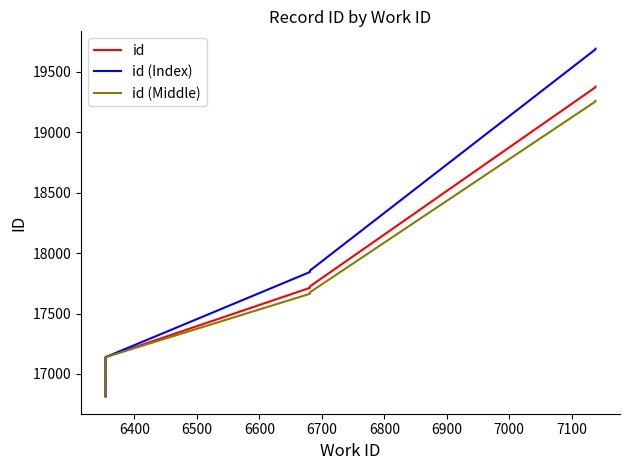

What are all the series names shown in the legend?

id, id (Index), id (Middle)